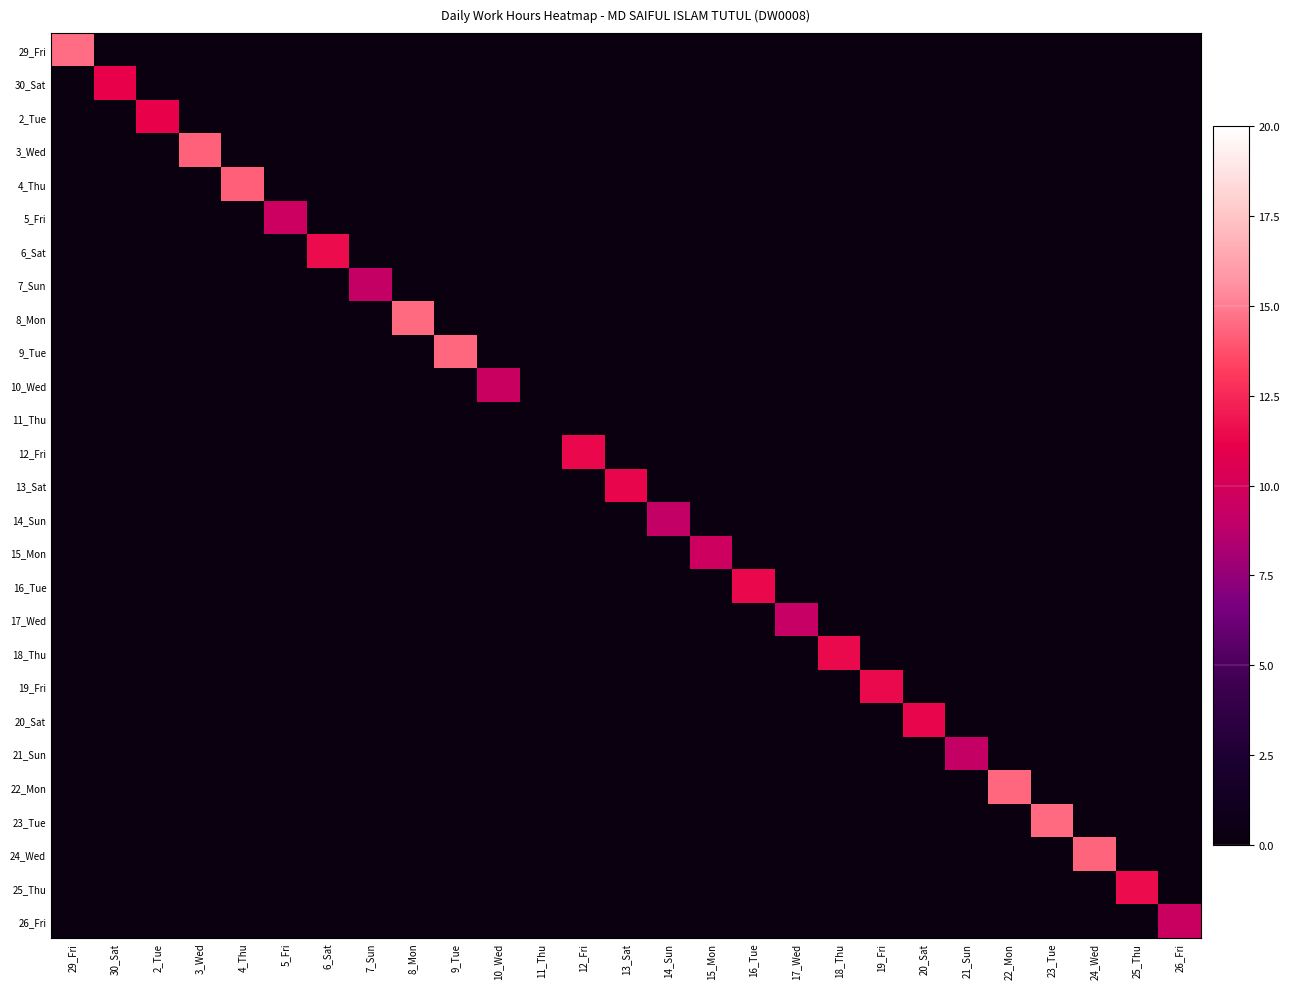

At 5_Fri, list the series in order from largest to smallest.

5_Fri, 29_Fri, 30_Sat, 2_Tue, 3_Wed, 4_Thu, 6_Sat, 7_Sun, 8_Mon, 9_Tue, 10_Wed, 11_Thu, 12_Fri, 13_Sat, 14_Sun, 15_Mon, 16_Tue, 17_Wed, 18_Thu, 19_Fri, 20_Sat, 21_Sun, 22_Mon, 23_Tue, 24_Wed, 25_Thu, 26_Fri